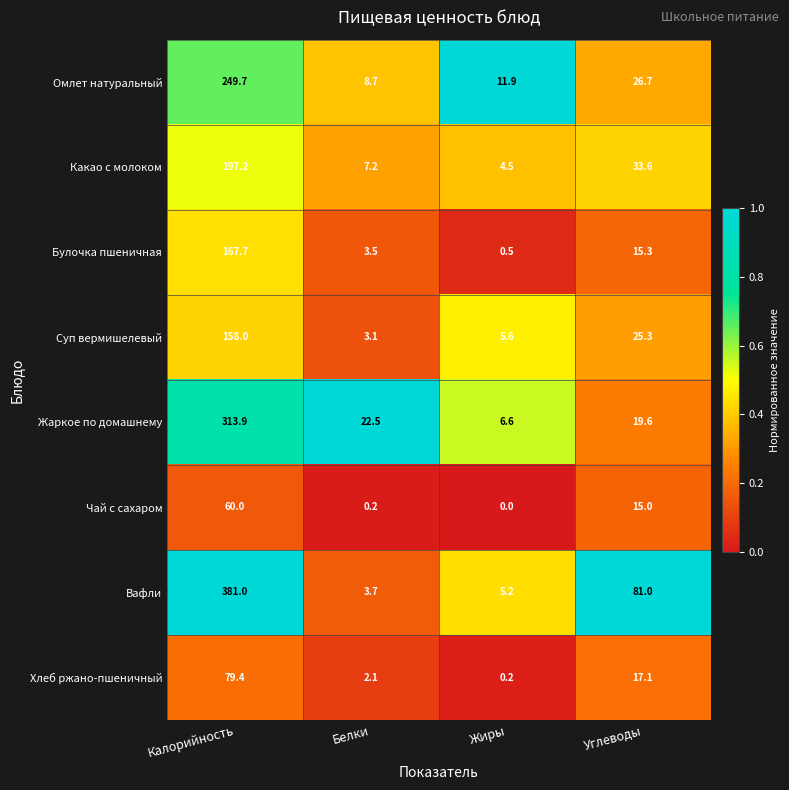

What is the difference between the Вафли values at Жиры and Углеводы?

75.8